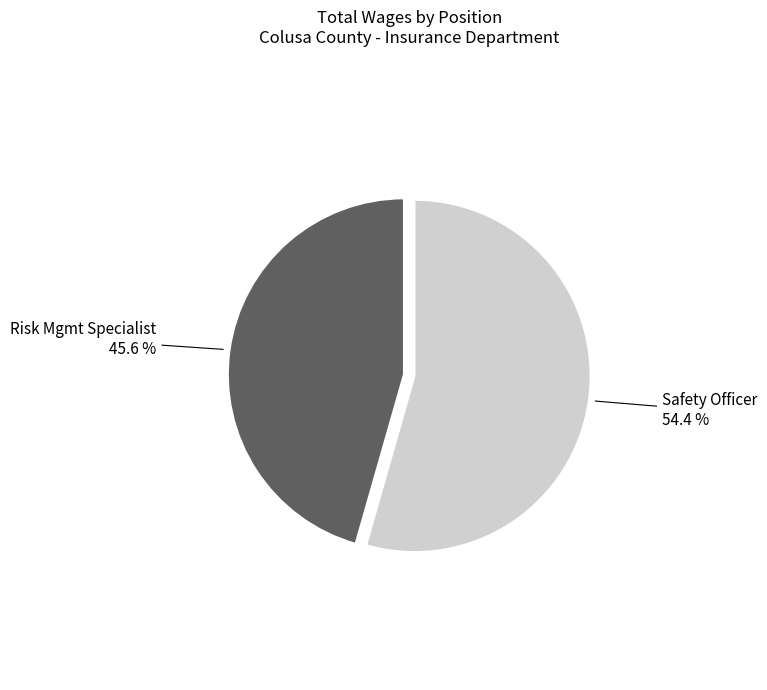

Is there any slice that represents more than half of the pie?

Yes